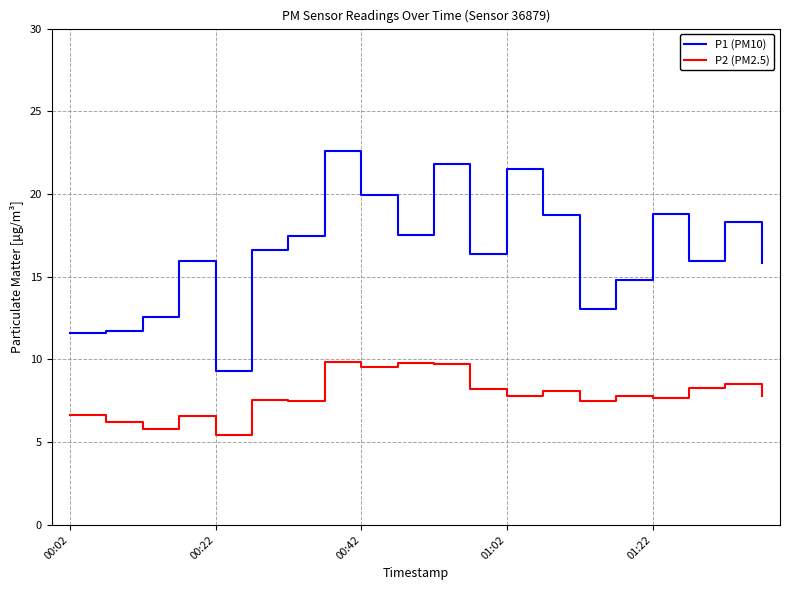

Which series has the widest spread of values?

P1 (PM10)